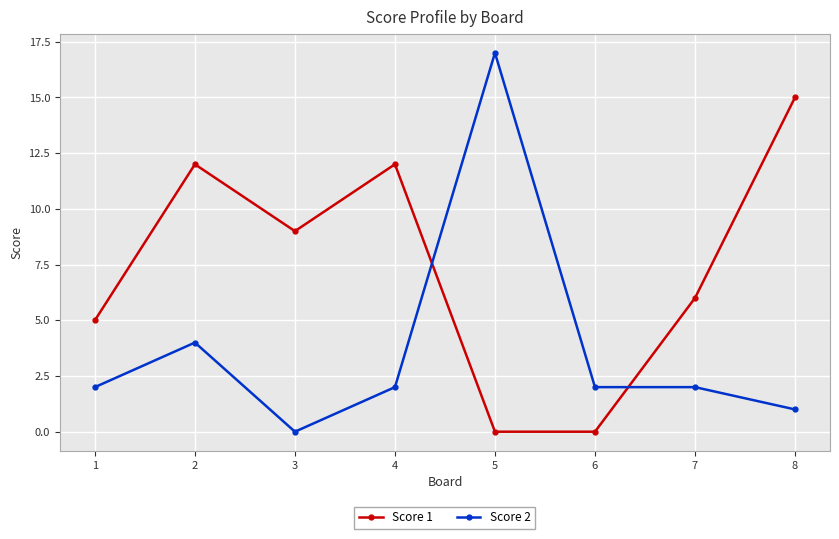

What is the sum of the Score 1 values at 7 and 3?

15